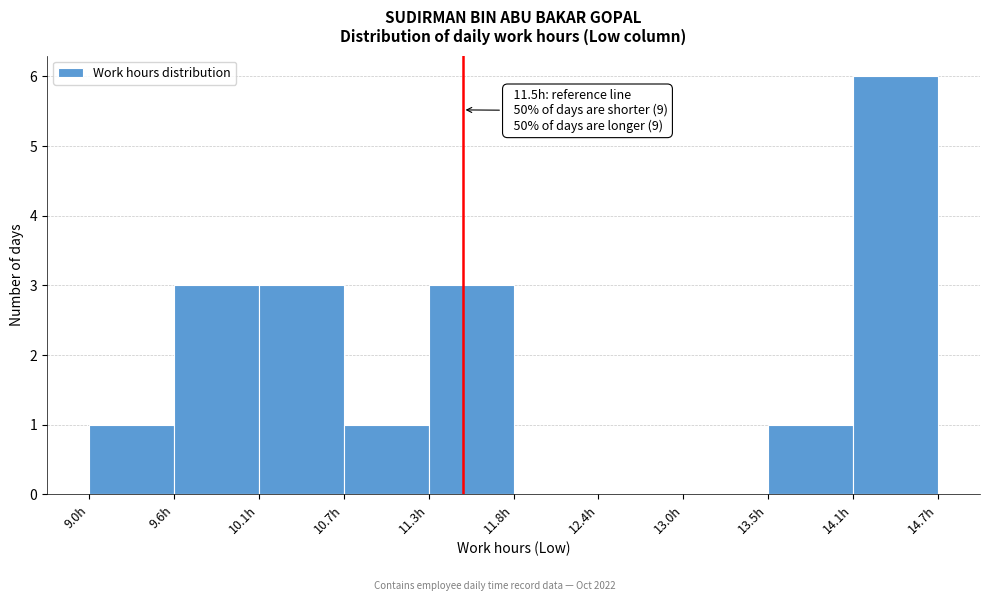

Over which range of the x-axis is the bar tallest?

14.1 to 14.7